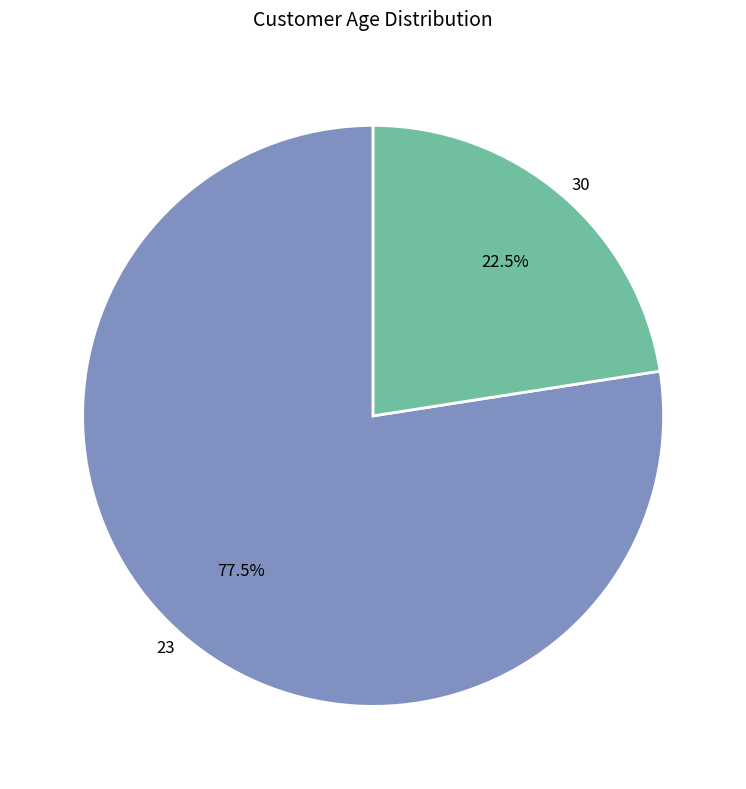

Rank the categories by value from lowest to highest.

30, 23